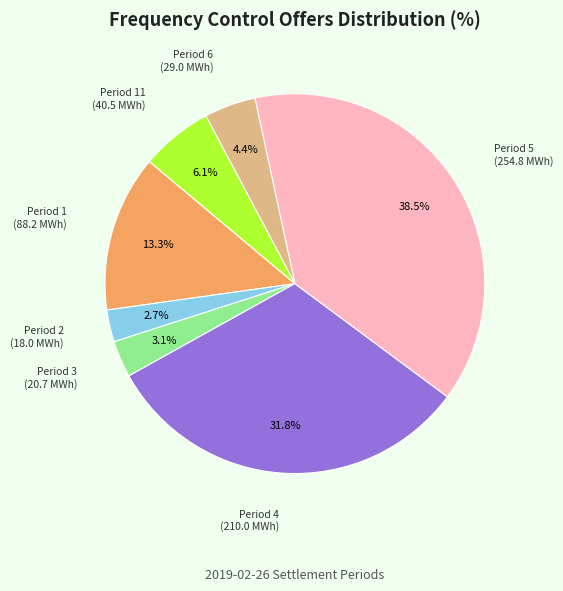

Is there a majority slice in this chart?

No